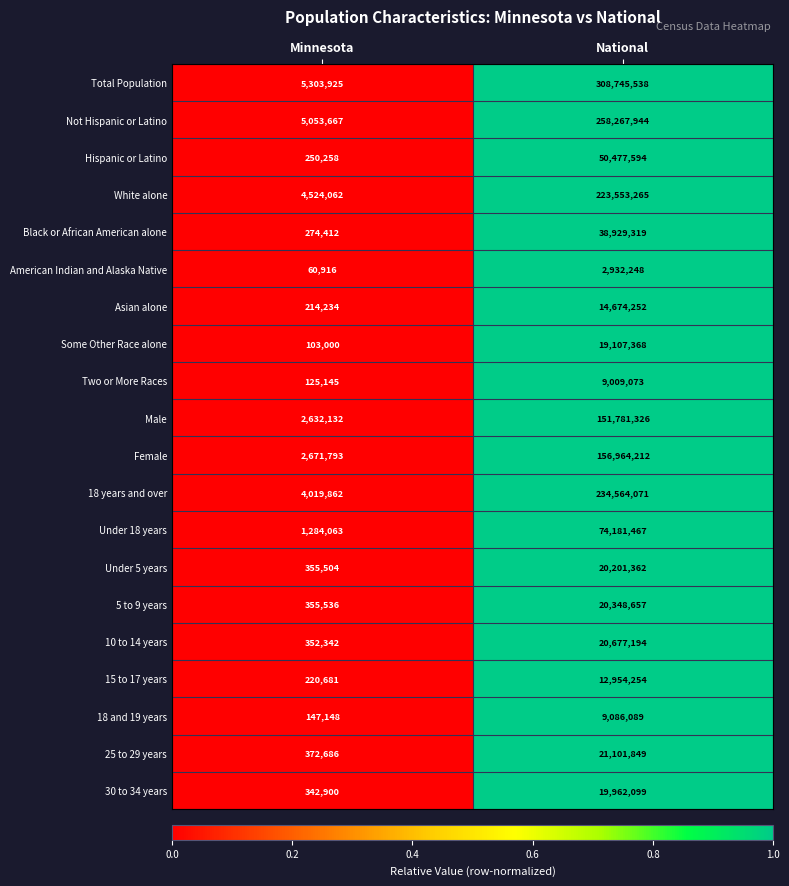

Where is Under 18 years nearest to the value 37732765?

Minnesota